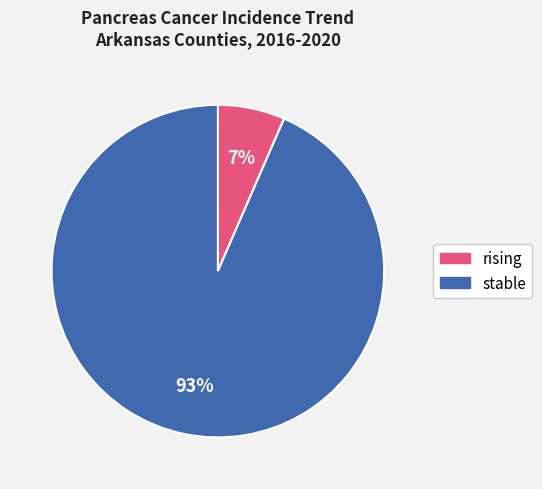

Which category has the smallest portion of the pie?

rising